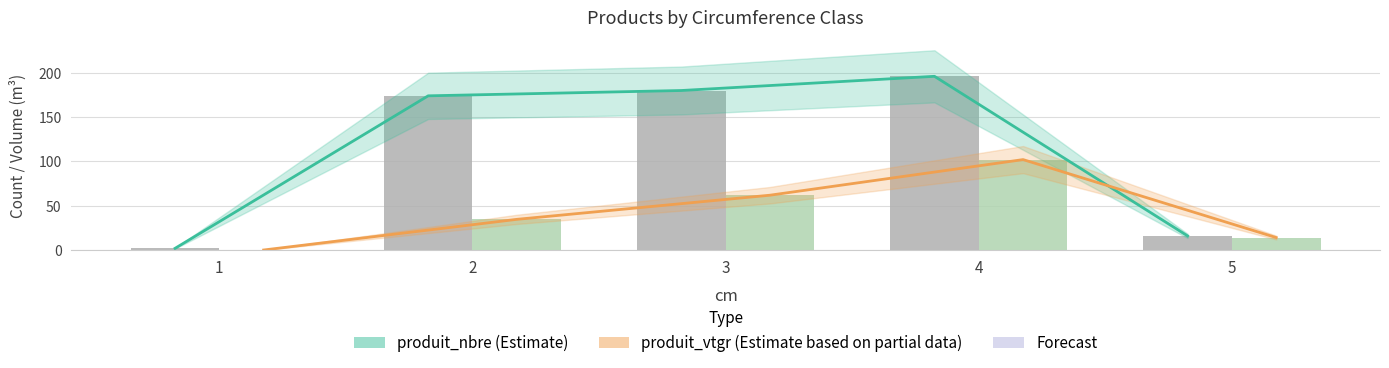

Count the number of categories in the chart.

5